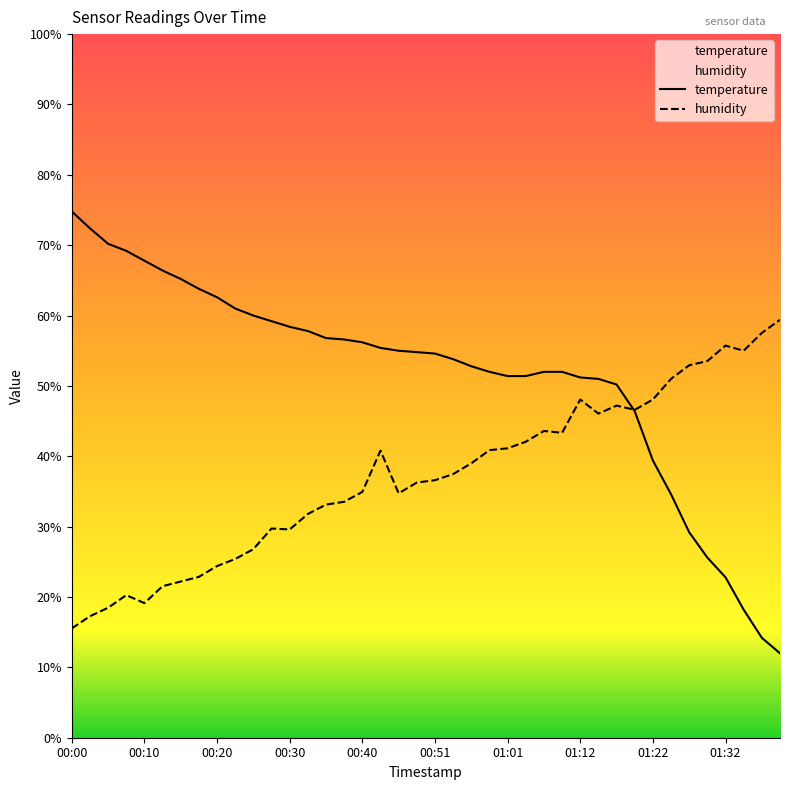

Count the number of data series in this chart.

2